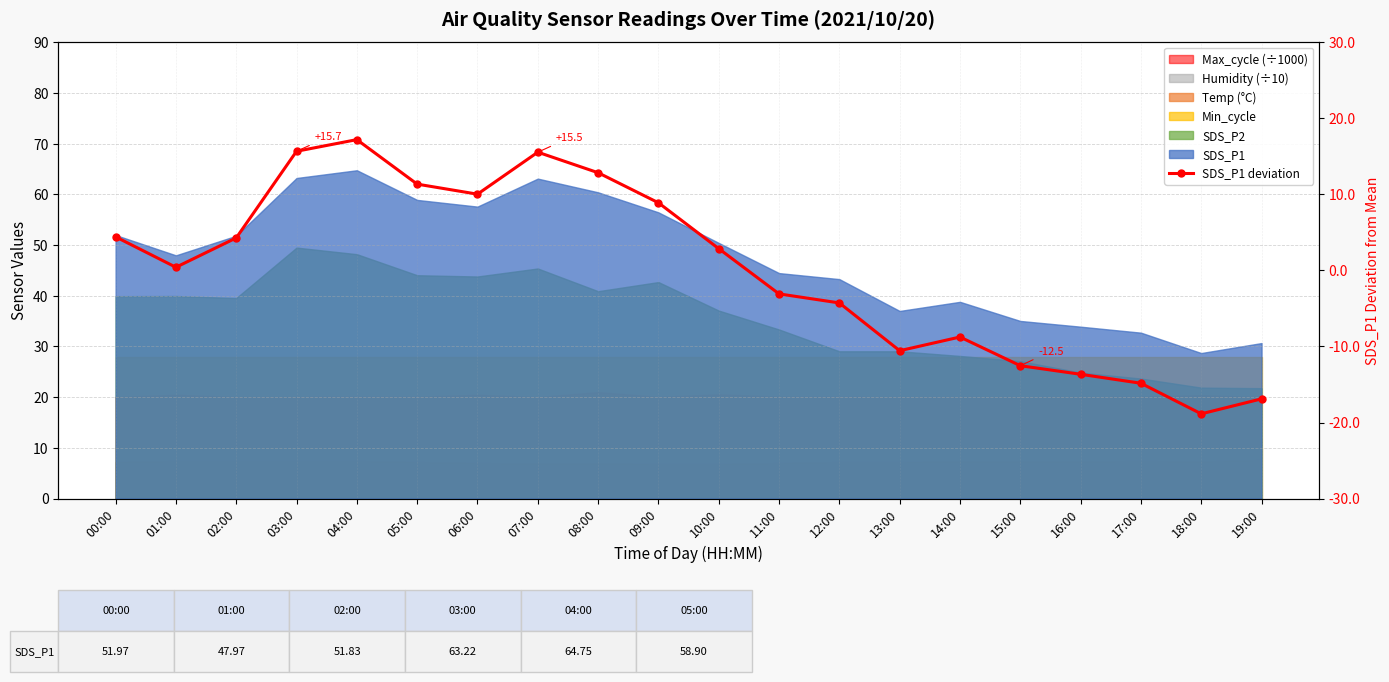

List the labels in order of value, smallest first.

18:00, 19:00, 17:00, 16:00, 15:00, 13:00, 14:00, 12:00, 11:00, 01:00, 10:00, 02:00, 00:00, 09:00, 06:00, 05:00, 08:00, 07:00, 03:00, 04:00